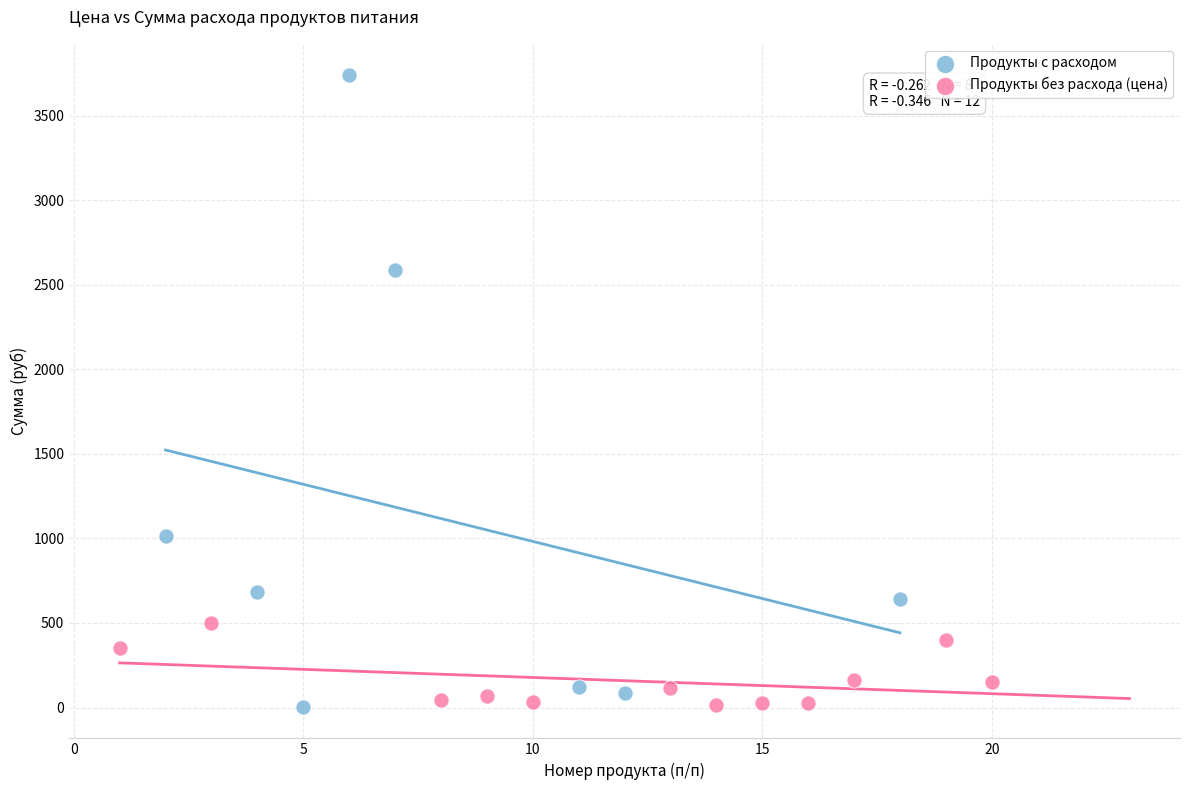

Which series contains the highest Y value?

Продукты с расходом